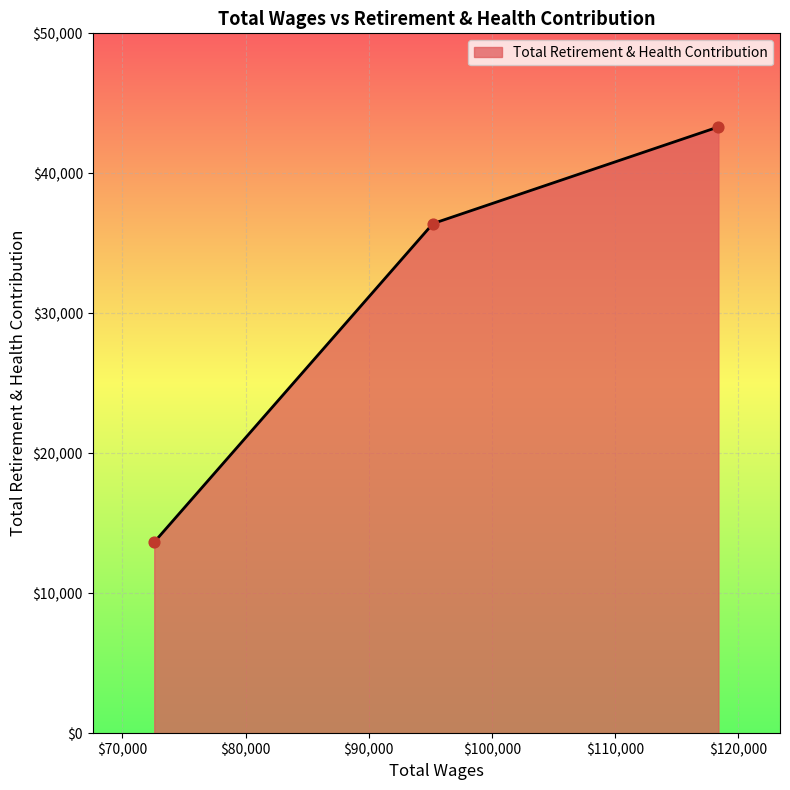

What is the difference between the maximum and minimum values?

29663